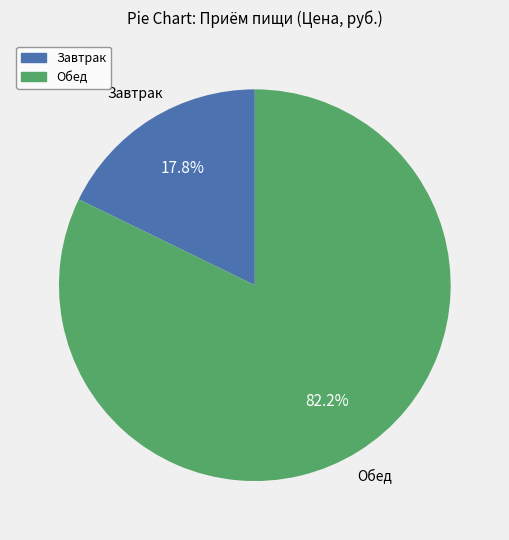

Is there a majority slice in this chart?

Yes